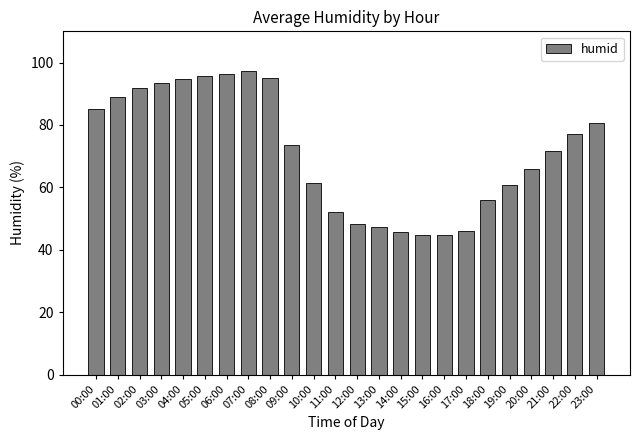

What is the greatest value displayed?

97.3